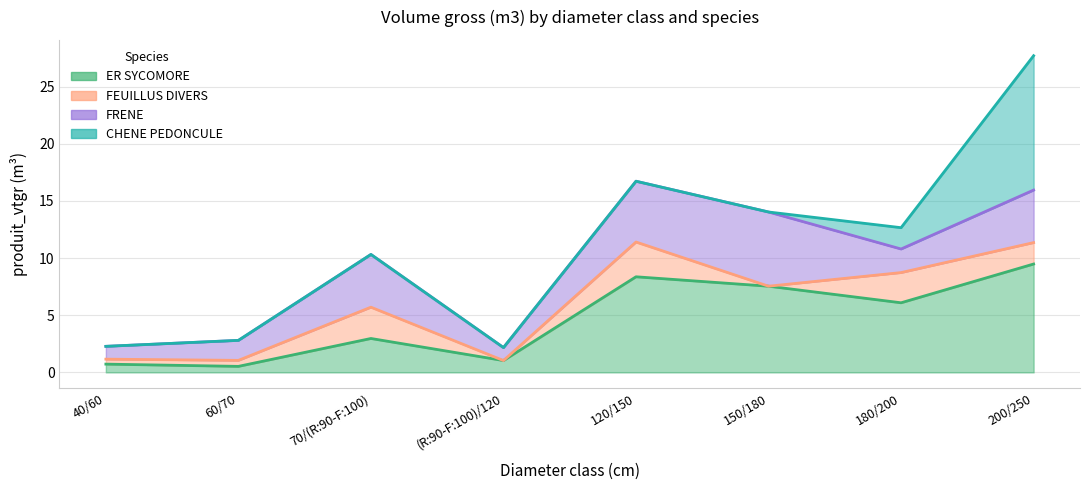

In FRENE, how many points are higher than both neighbors (excluding endpoints)?

2